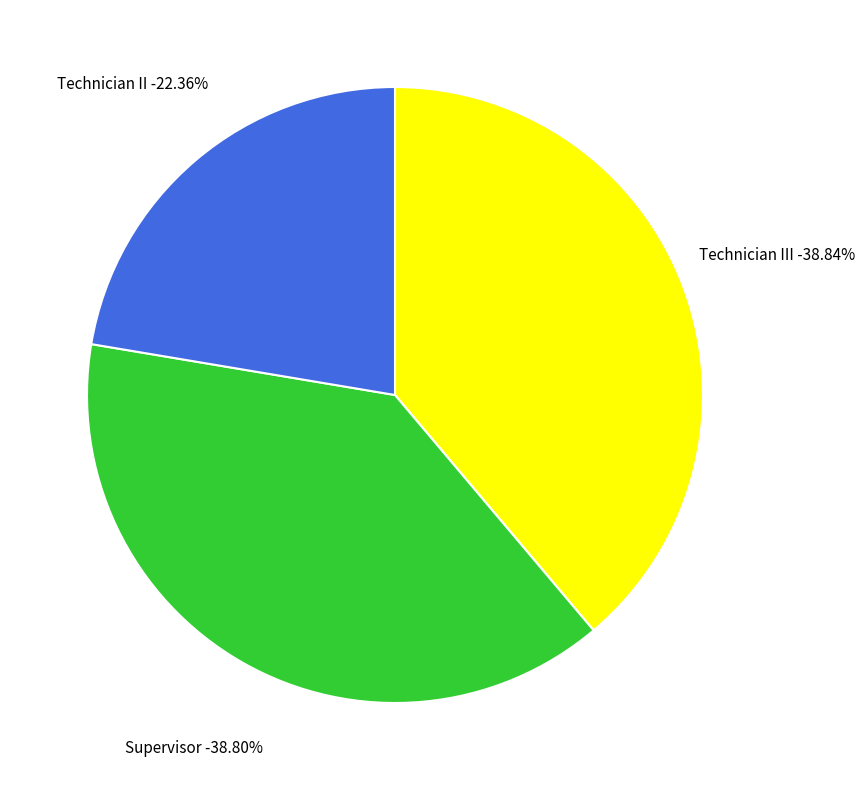

How many segments does this pie chart have?

3